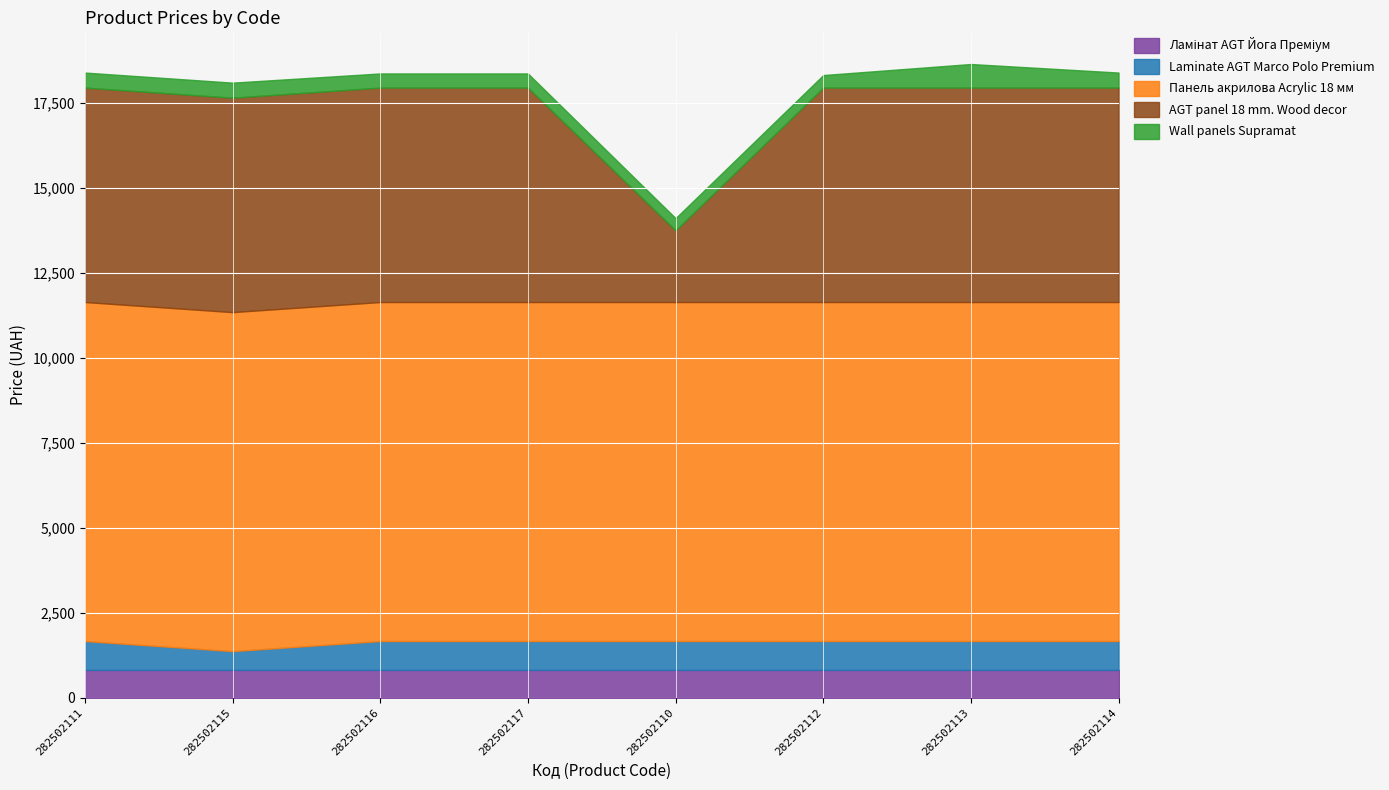

Rank the series at 282502117 from lowest to highest value.

Wall panels Supramat, Ламінат AGT Йога Преміум, Laminate AGT Marco Polo Premium, AGT panel 18 mm. Wood decor, Панель акрилова Acrylic 18 мм